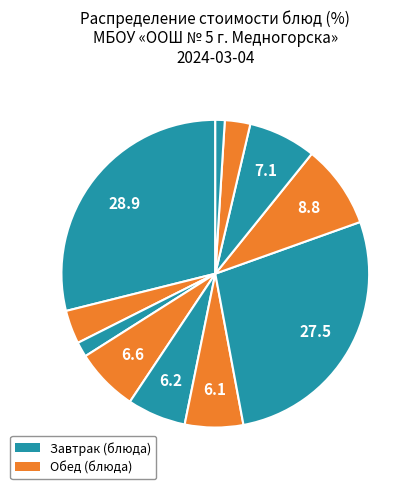

Is there a majority slice in this chart?

No